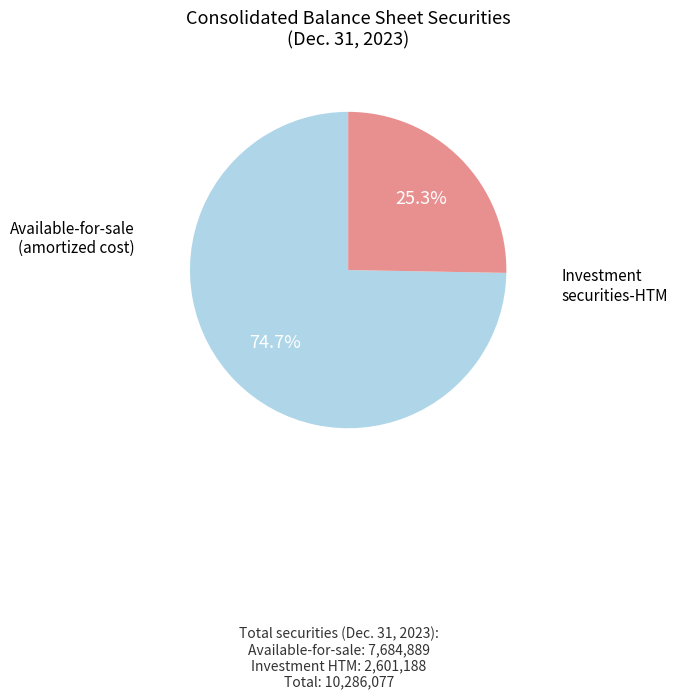

Is there any slice that represents more than half of the pie?

Yes